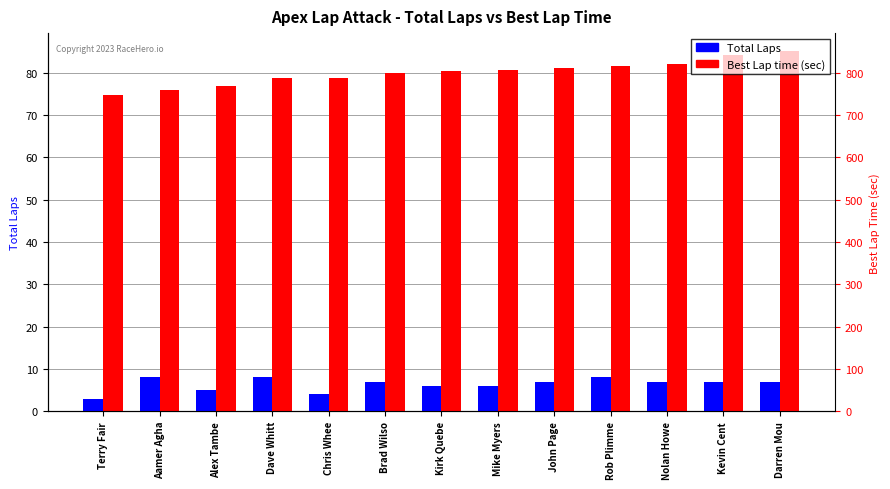

Rank the series by their average value, from lowest to highest.

Total Laps, Best Lap time (sec)